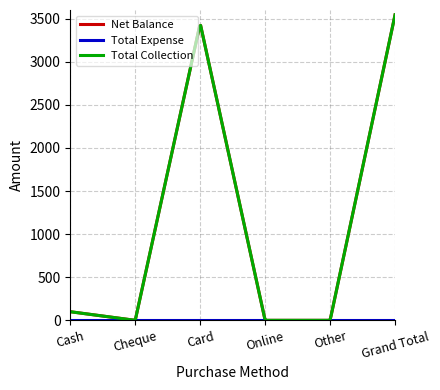

At which category does Net Balance reach its first local peak?

Card